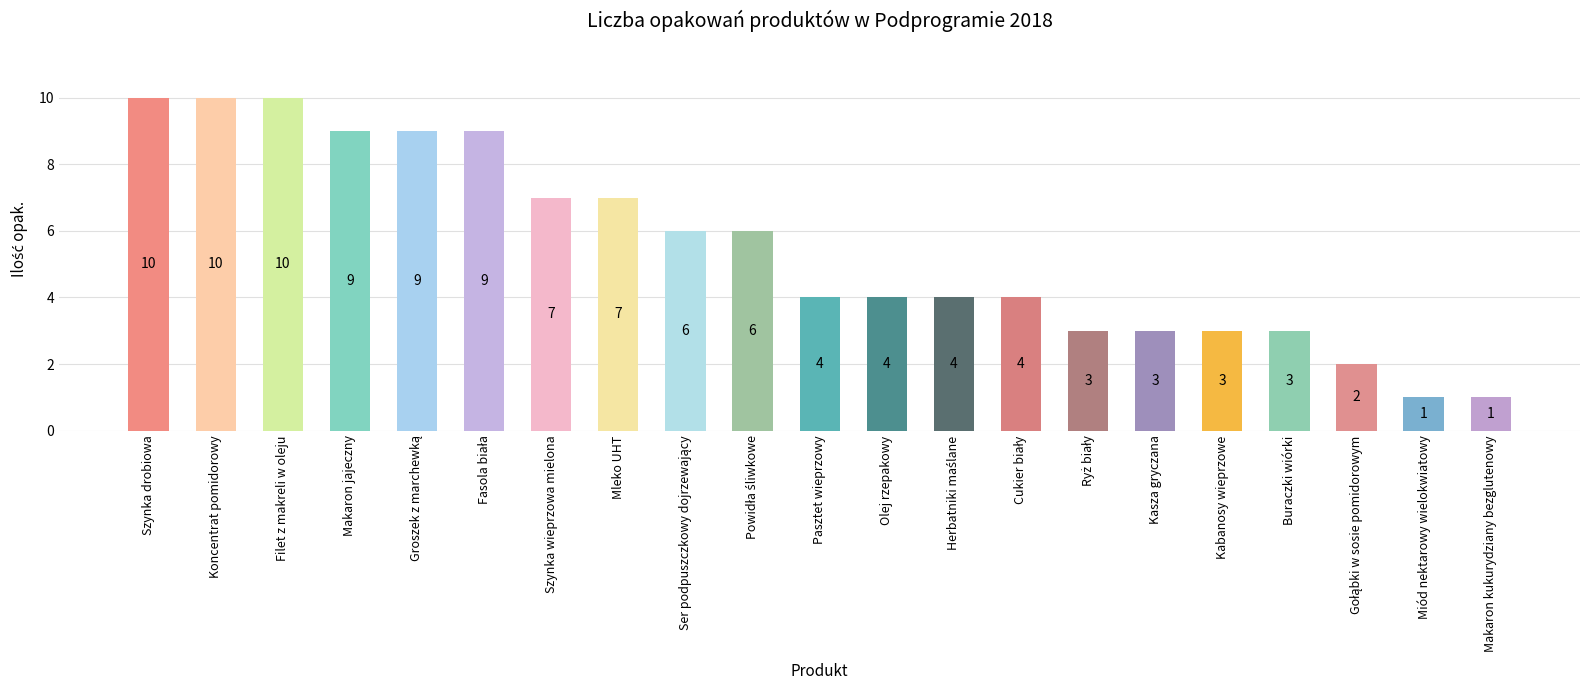

Is it true that the value at Buraczki wiórki is 3?

True